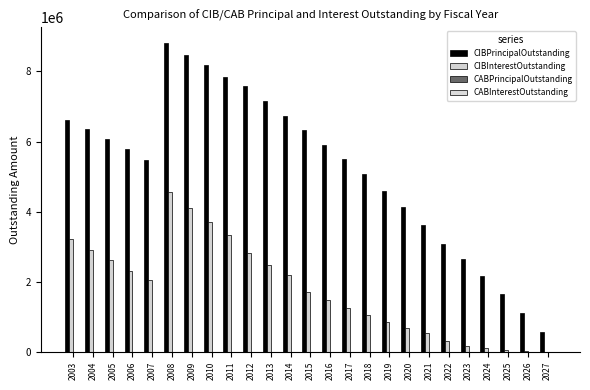

Reading left to right, list all the values displayed in this chart.

CIBPrincipalOutstanding: 2003=6625000.0	2004=6355000.0	2005=6075000.0	2006=5780000.0	2007=5470000.0	2008=8820000.0	2009=8480000.0	2010=8180000.0	2011=7855000.0	2012=7585000.0	2013=7165000.0	2014=6735000.0	2015=6315000.0	2016=5910000.0	2017=5495000.0	2018=5060000.0	2019=4600000.0	2020=4120000.0	2021=3615000.0	2022=3075000.0	2023=2645000.0	2024=2155000.0	2025=1650000.0	2026=1120000.0	2027=570000.0
CIBInterestOutstanding: 2003=3227330.0	2004=2911547.5	2005=2607867.5	2006=2317055.0	2007=2039855.0	2008=4555006.6	2009=4103295.0	2010=3708173.8	2011=3329851.2	2012=2825963.5	2013=2487378.1	2014=2204571.9	2015=1710025.0	2016=1470250.0	2017=1246650.0	2018=1040050.0	2019=851350.0	2020=681450.0	2021=531250.0	2022=302250.0	2023=178875.0	2024=112575.0	2025=61200.0	2026=25350.0	2027=5700.0
CABPrincipalOutstanding: 2003=0.0	2004=0.0	2005=0.0	2006=0.0	2007=0.0	2008=0.0	2009=0.0	2010=0.0	2011=0.0	2012=0.0	2013=0.0	2014=0.0	2015=0.0	2016=0.0	2017=0.0	2018=0.0	2019=0.0	2020=0.0	2021=0.0	2022=0.0	2023=0.0	2024=0.0	2025=0.0	2026=0.0	2027=0.0
CABInterestOutstanding: 2003=0.0	2004=0.0	2005=0.0	2006=0.0	2007=0.0	2008=0.0	2009=0.0	2010=0.0	2011=0.0	2012=0.0	2013=0.0	2014=0.0	2015=0.0	2016=0.0	2017=0.0	2018=0.0	2019=0.0	2020=0.0	2021=0.0	2022=0.0	2023=0.0	2024=0.0	2025=0.0	2026=0.0	2027=0.0